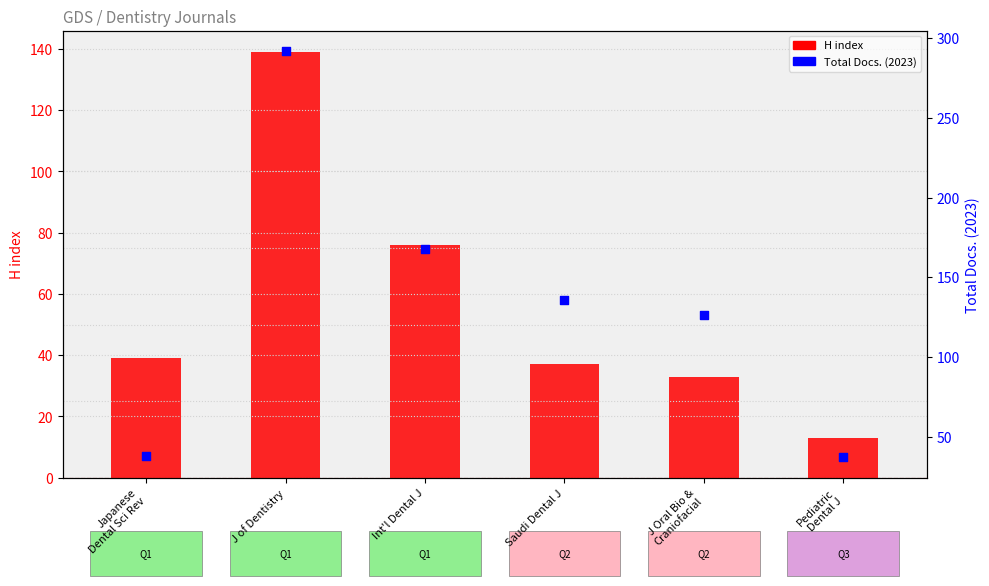

Which series has the largest Y range (max minus min)?

Total Docs. (2023)